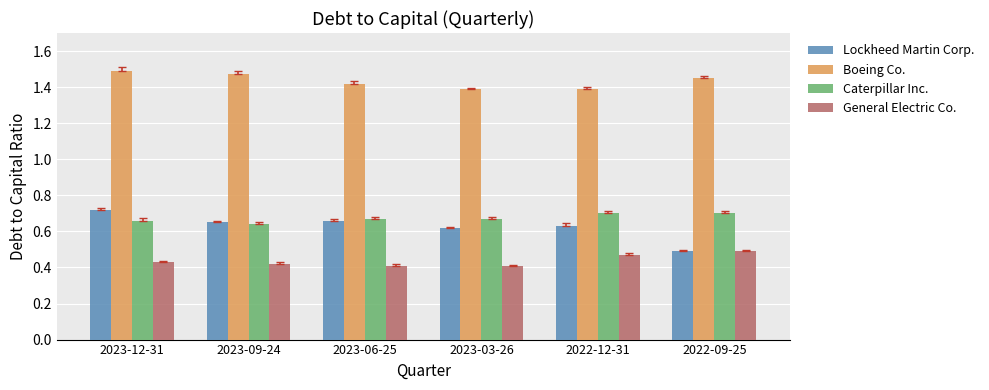

What position from the left is 2023-06-25?

3